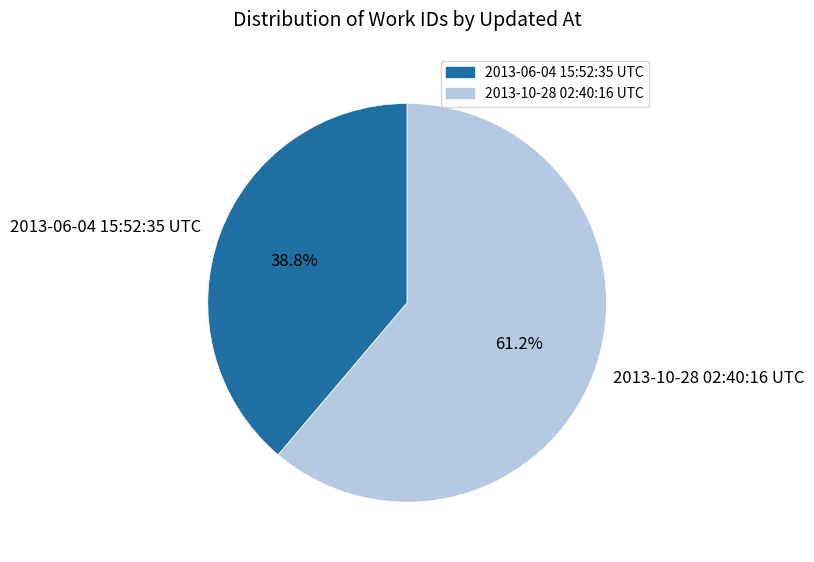

Which slice is the smallest?

2013-06-04 15:52:35 UTC